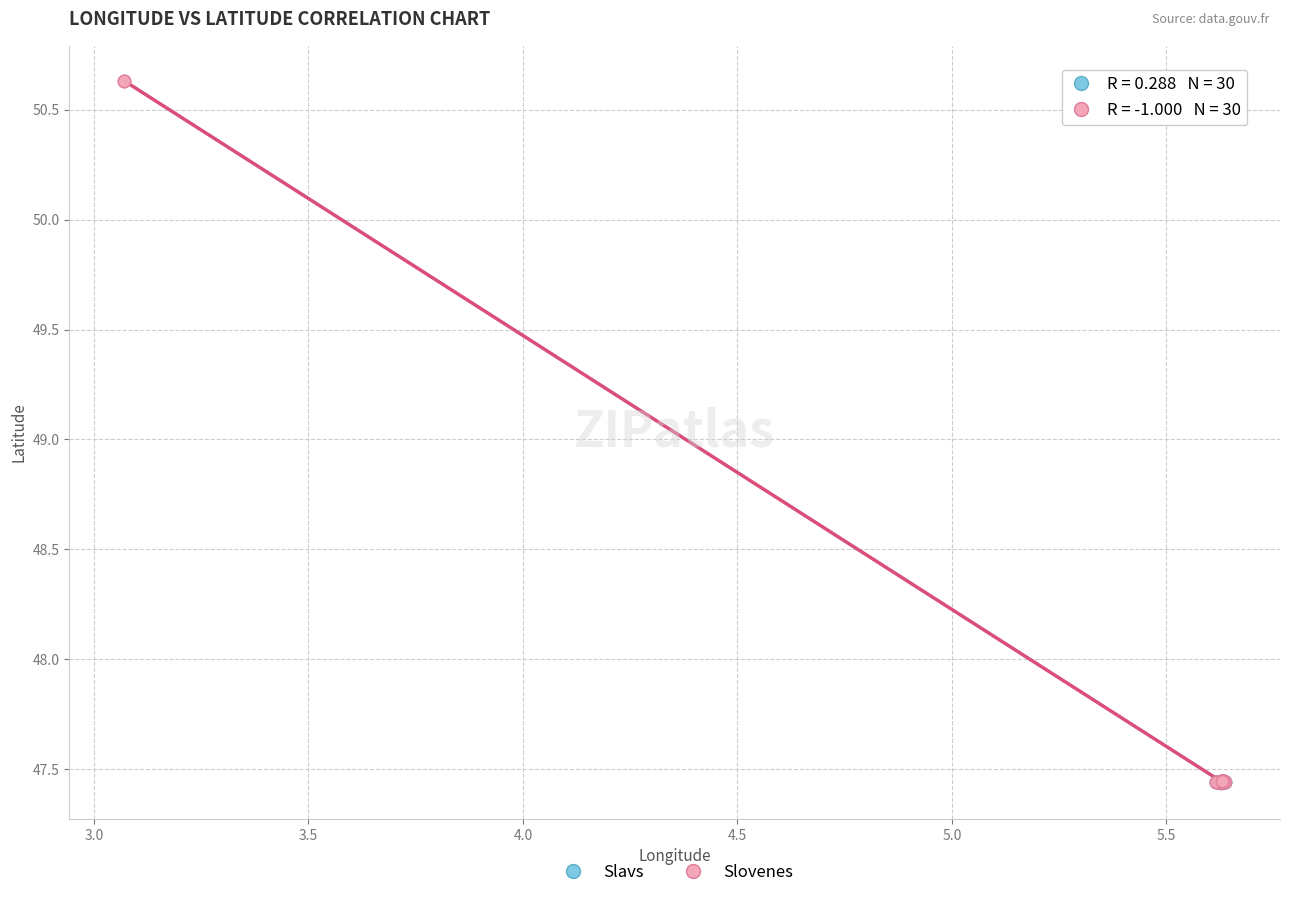

Which series reaches the maximum Y coordinate?

Slovenes